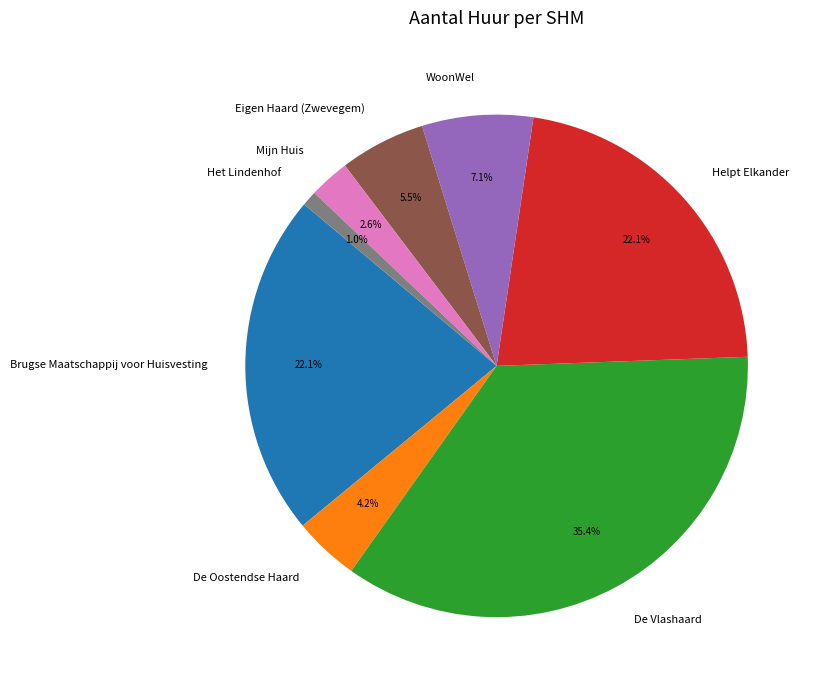

How much of the chart is everything except Brugse Maatschappij voor Huisvesting?

77.9%